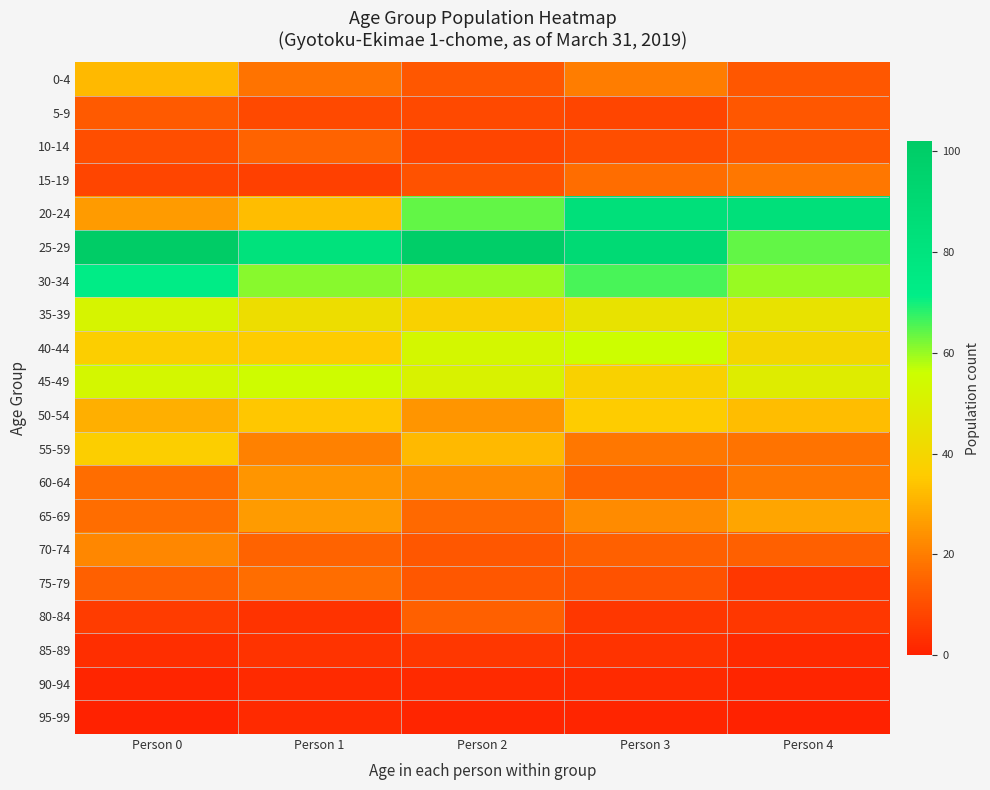

Which category has the lowest value across all series?

Person 0